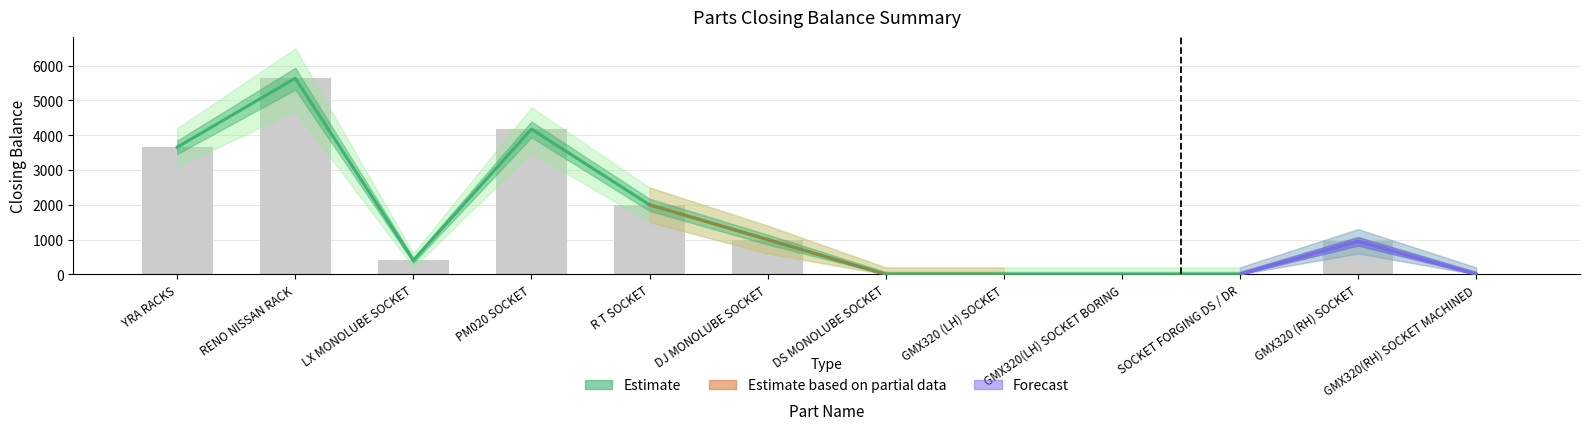

Are the bars horizontal?

No